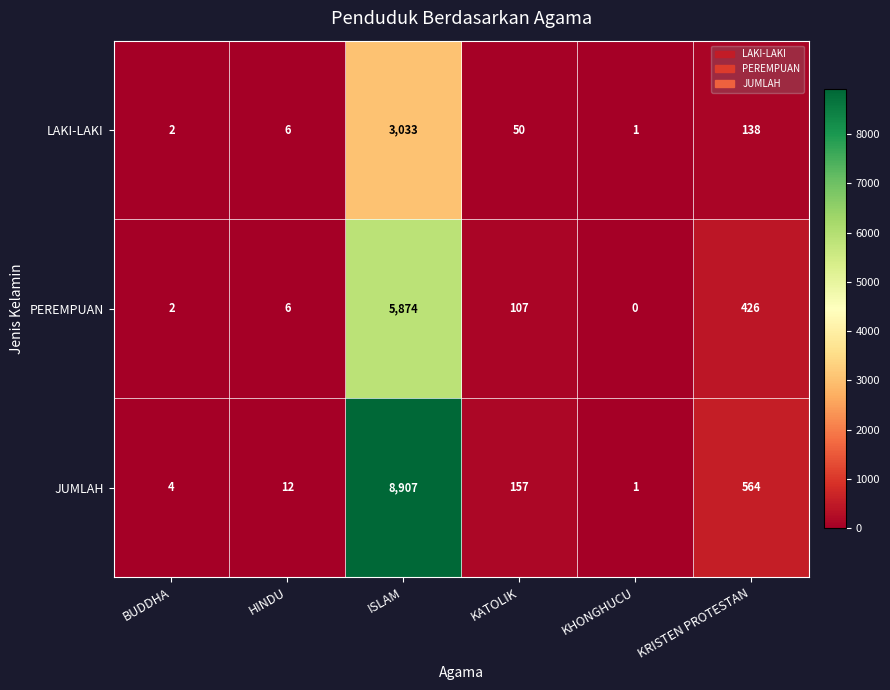

The JUMLAH series shows 4 at BUDDHA. True or false?

True